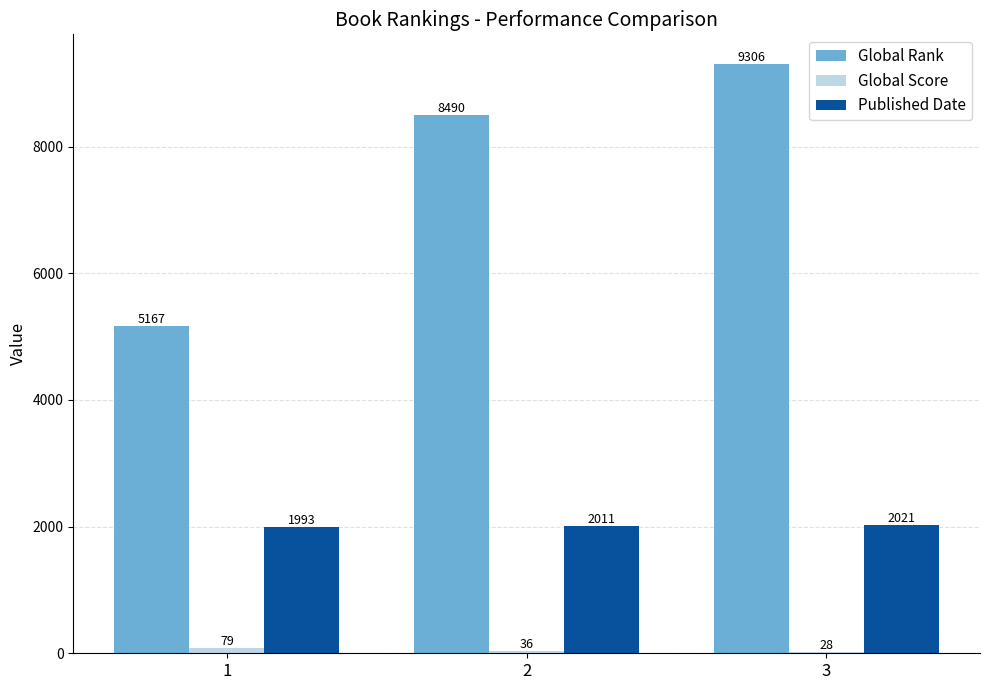

At which label does Published Date reach its peak?

3